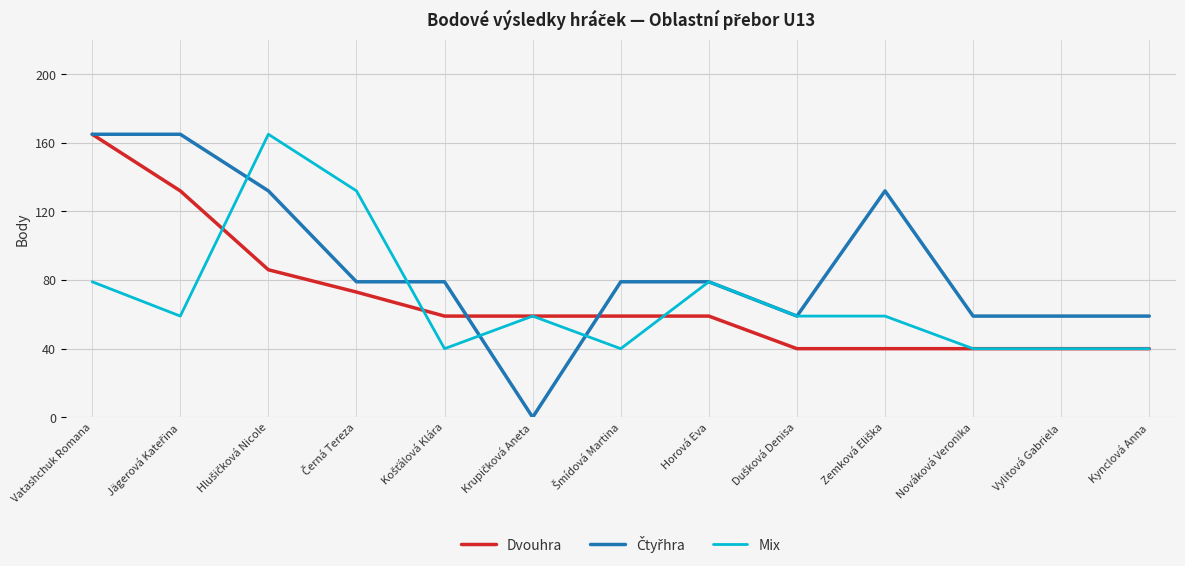

At how many categories does at least one series exceed 80?

5